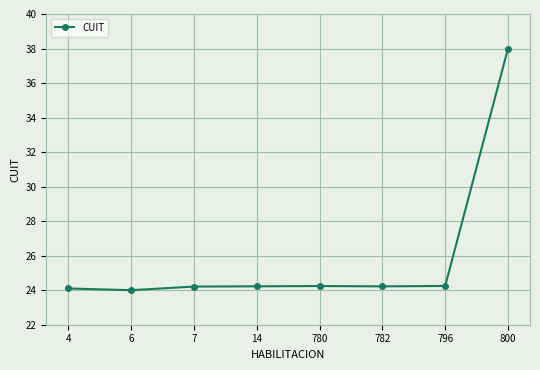

The value at 4 is 7.4. True or false?

False